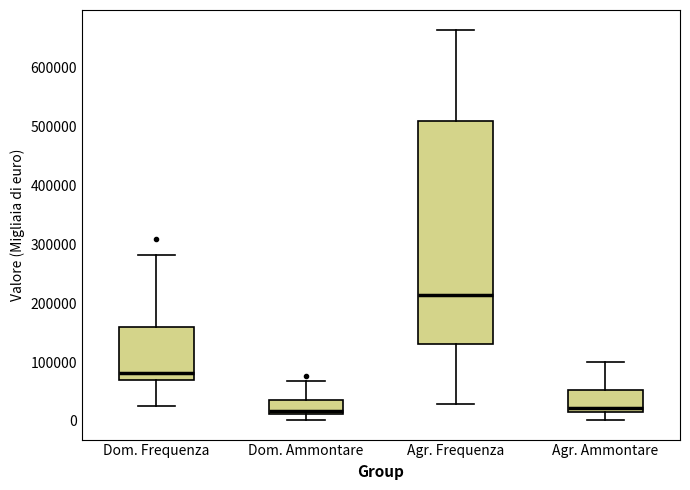

Which box's median line is the highest?

Agr. Frequenza